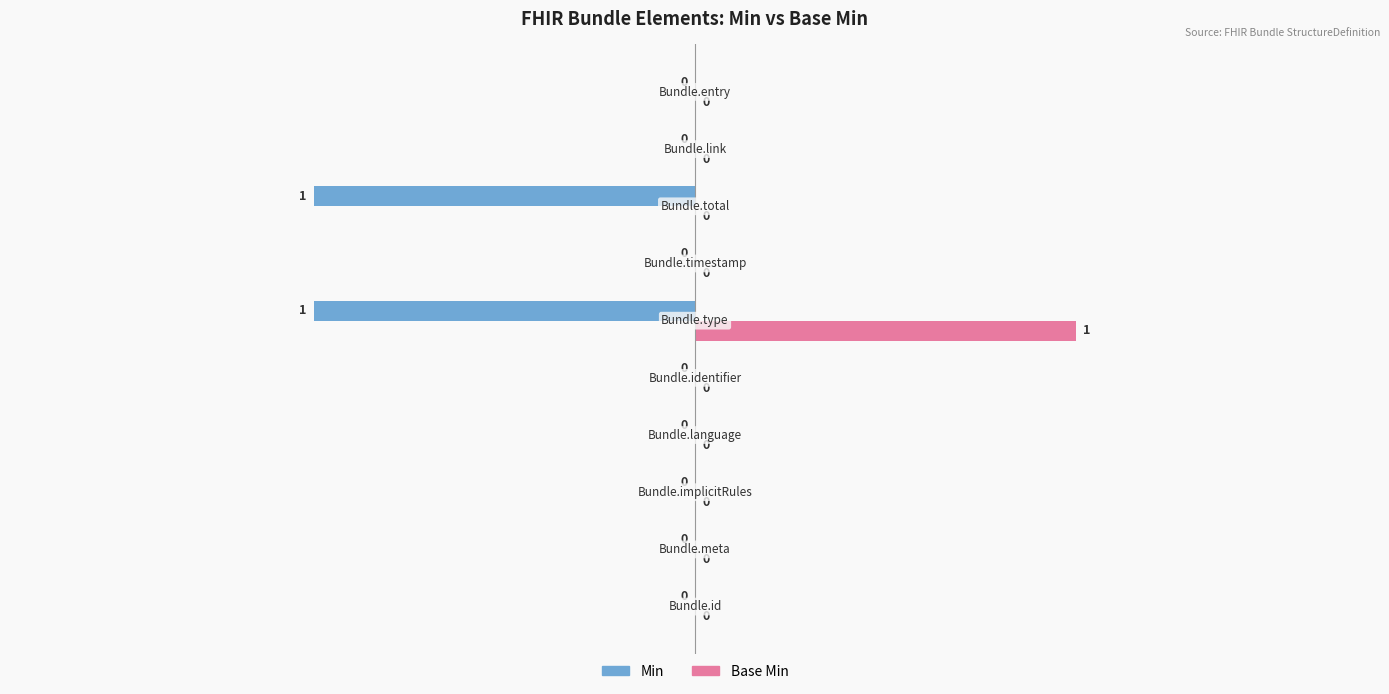

Which series has the largest total across all categories?

Base Min